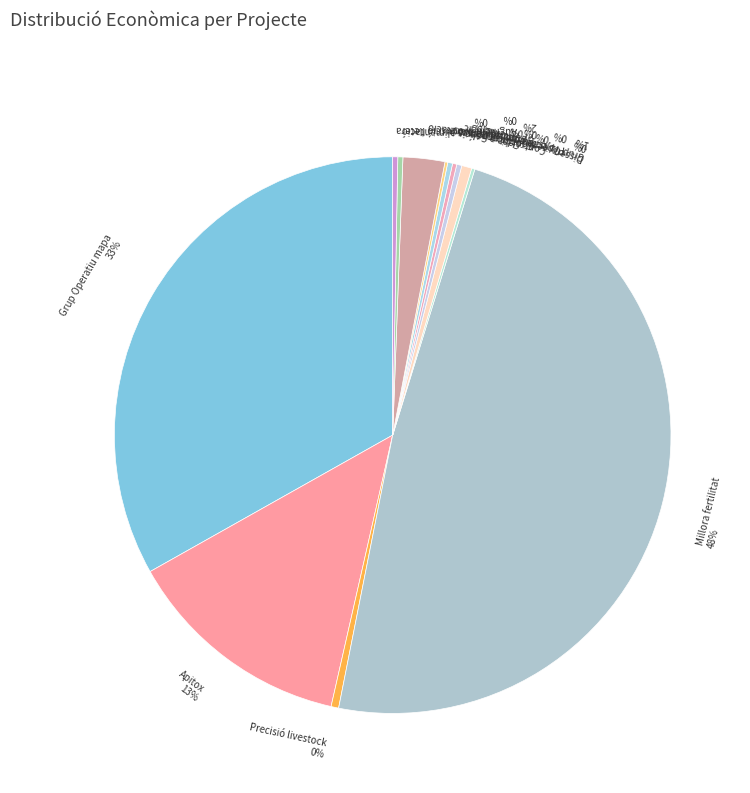

True or false: Optimització hidratació accounts for 2% of the total.

True